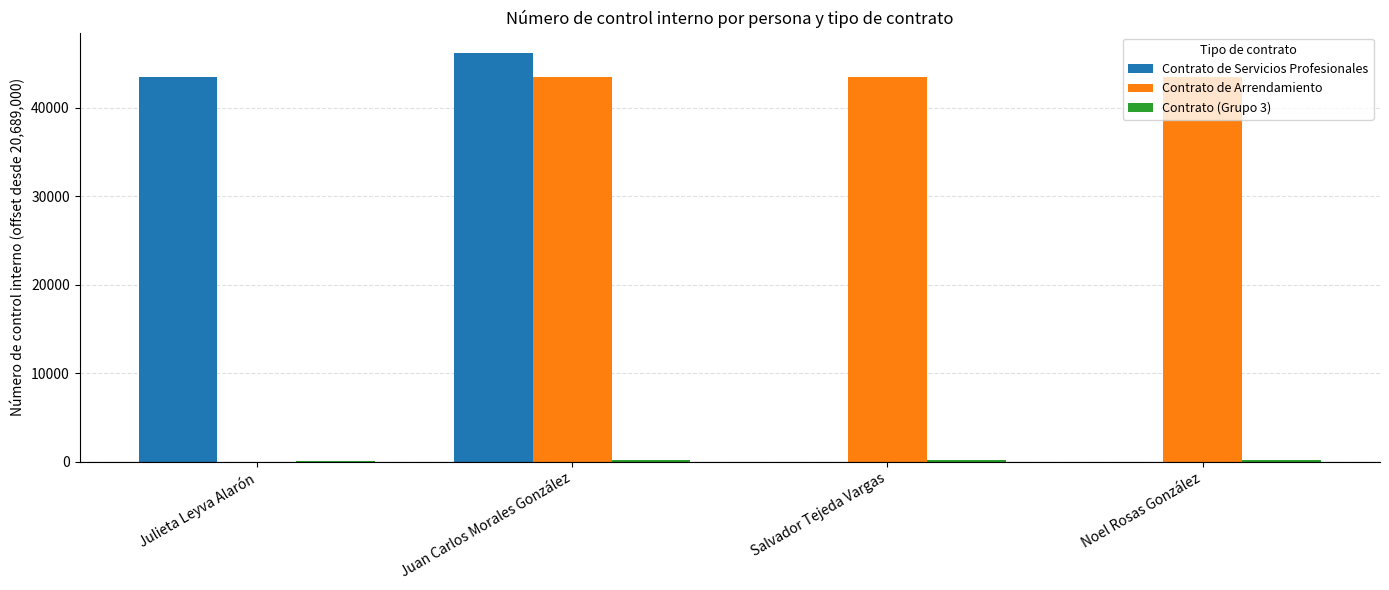

Which category has the highest value across all series?

Juan Carlos Morales González